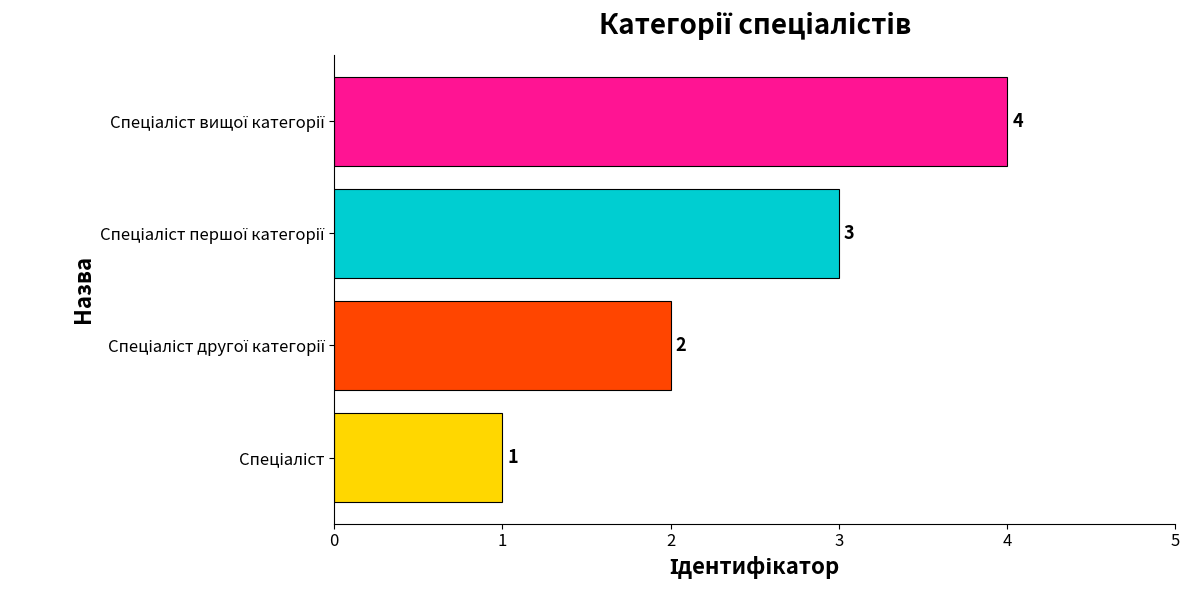

What is the difference between the maximum and minimum values?

3